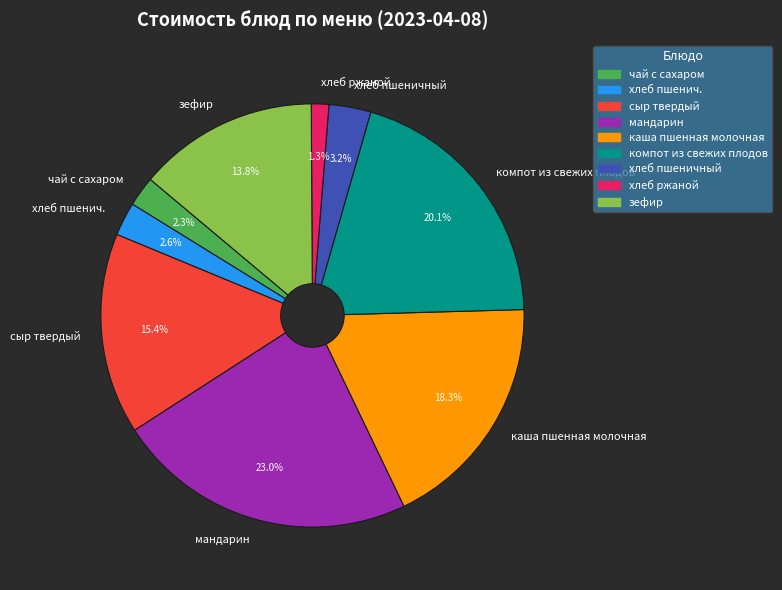

Is чай с сахаром the majority of the pie?

No